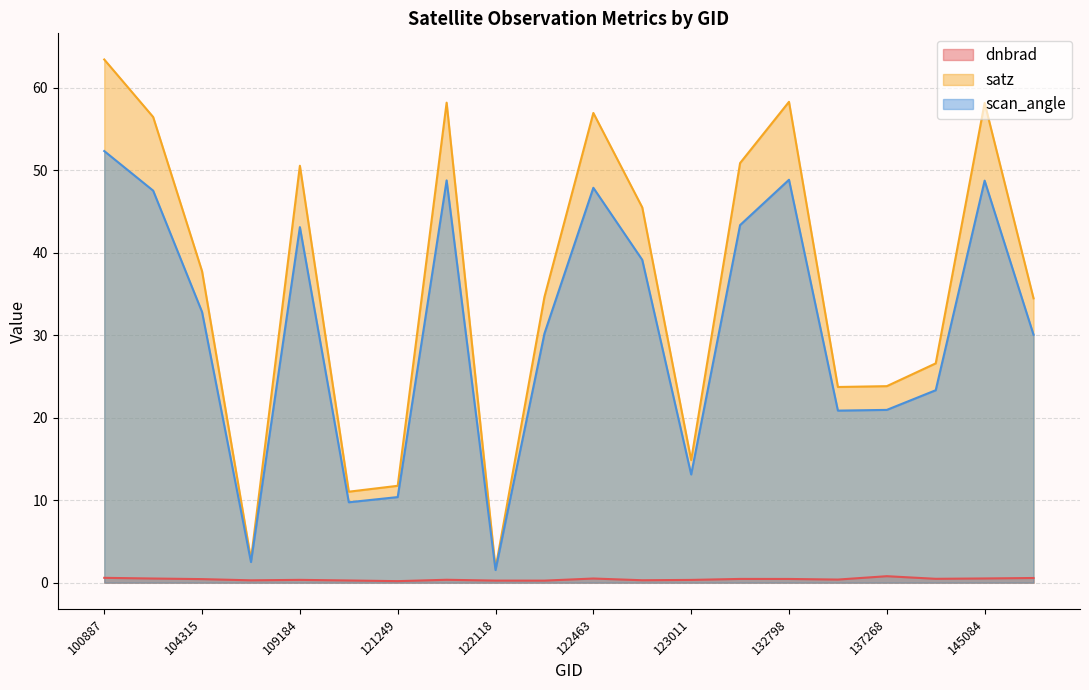

What are all the series names shown in the legend?

dnbrad, satz, scan_angle